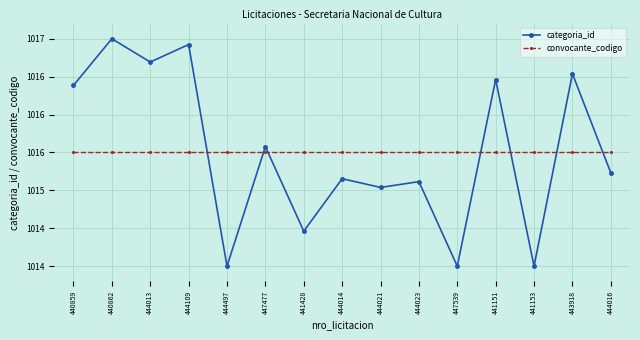

Rank the series by their average value, from highest to lowest.

categoria_id, convocante_codigo